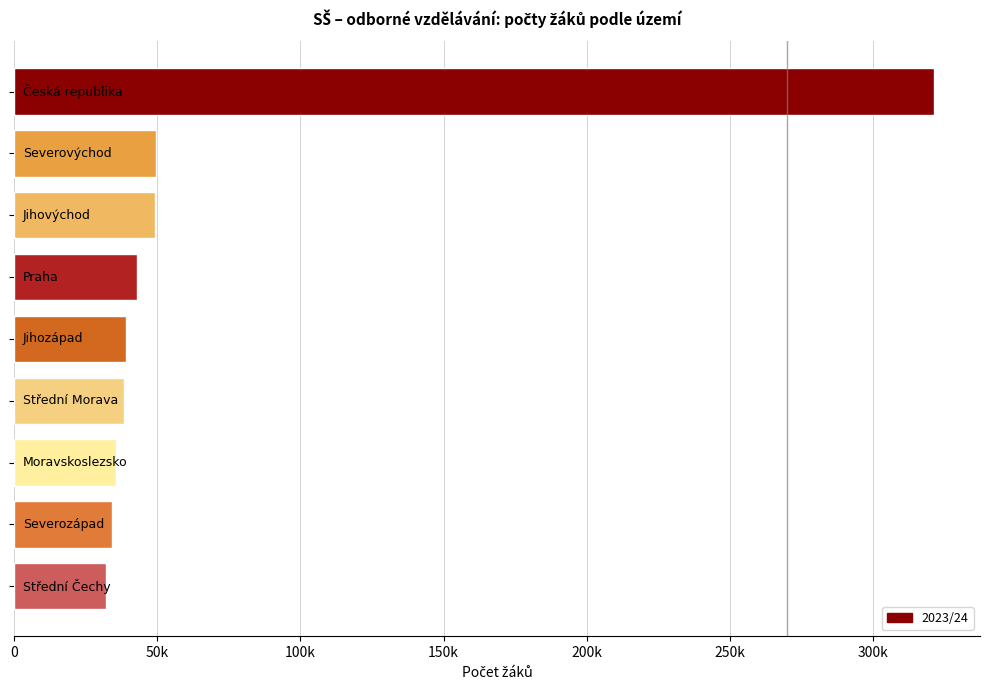

What is the average value?

71367